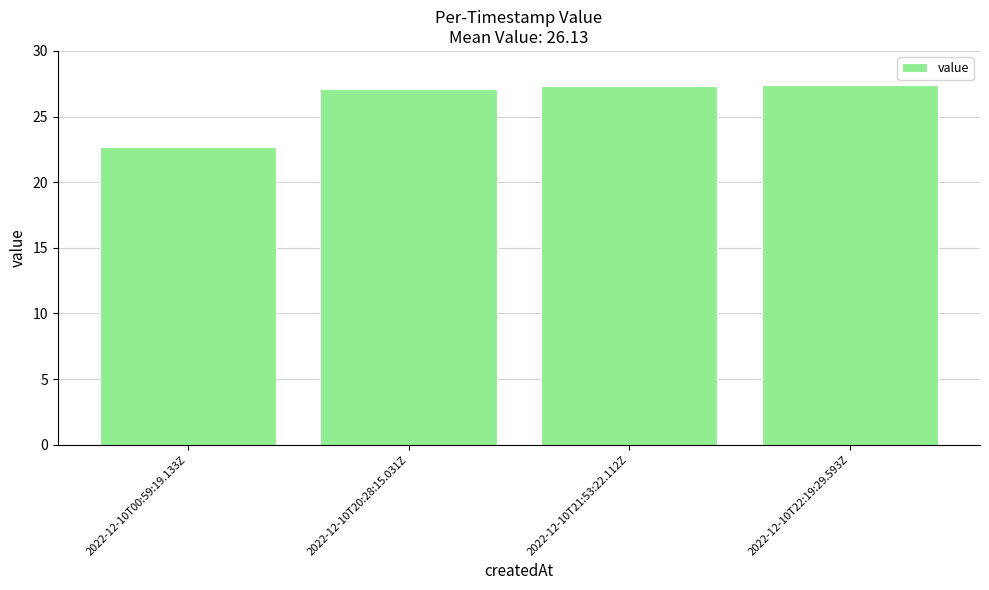

True or false: the data shows 46.3 at 2022-12-10T20:28:15.031Z.

False